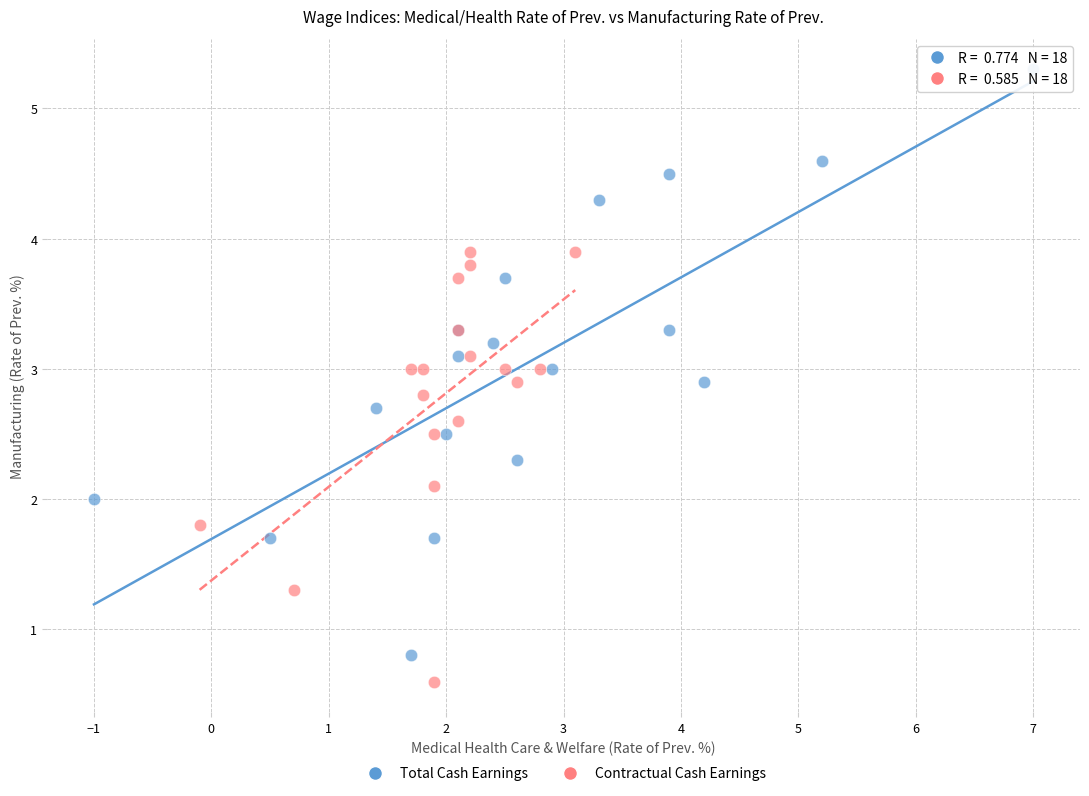

Which series has the widest spread of Y values?

Total Cash Earnings